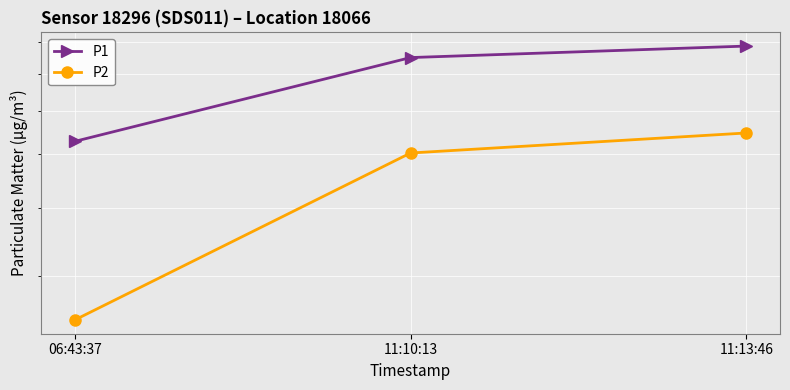

What are all the series names shown in the legend?

P1, P2